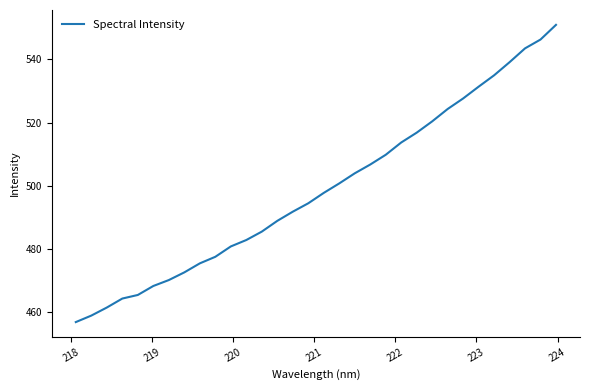

What is the difference between the maximum and minimum values?

94.1